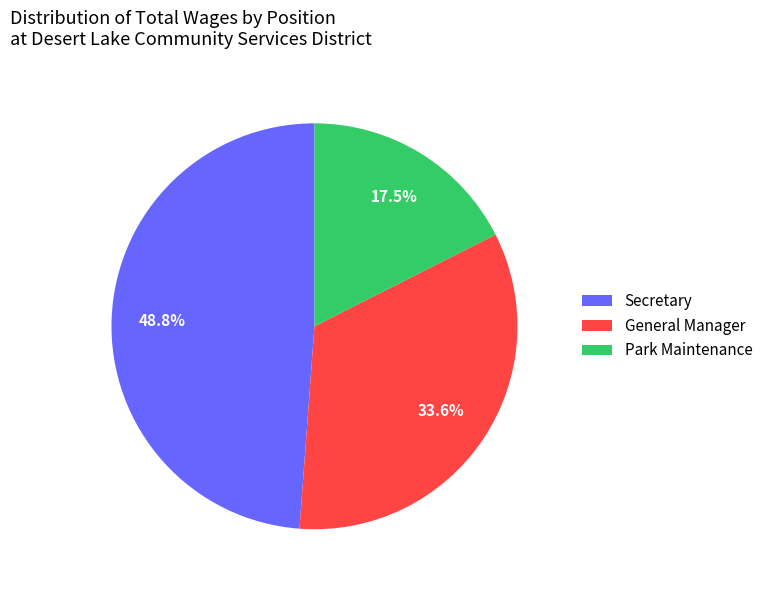

How many segments does this pie chart have?

3